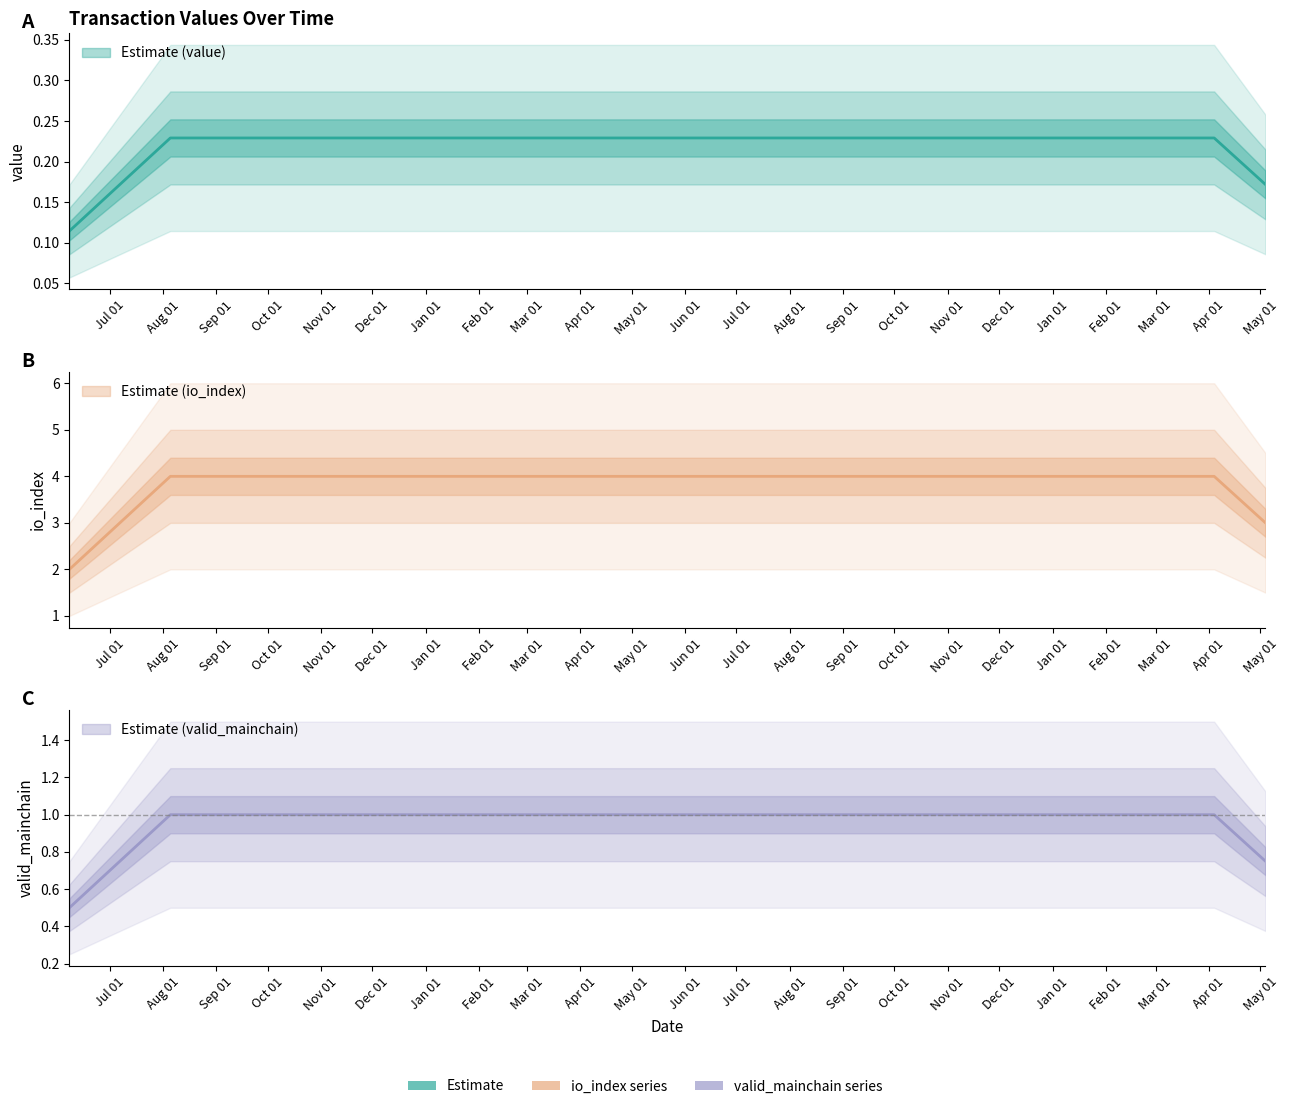

What is the approximate value of value at 6?

0.2